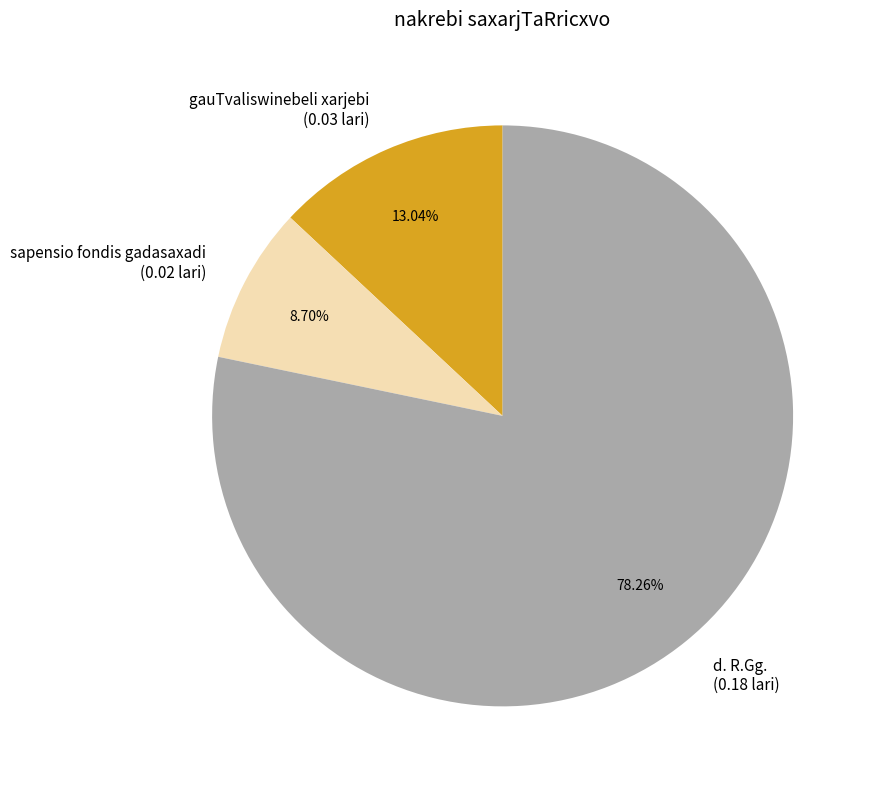

Approximately how many times larger is the value at sapensio fondis gadasaxadi (0.02 lari) compared to gauTvaliswinebeli xarjebi (0.03 lari)?

0.7